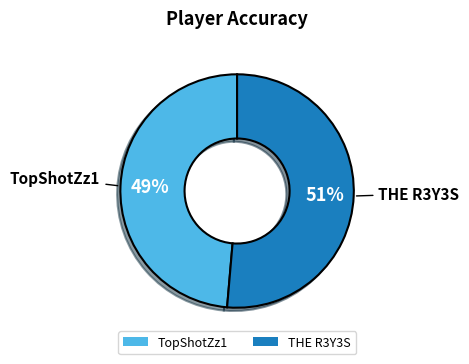

Rank the categories by value from lowest to highest.

TopShotZz1, THE R3Y3S